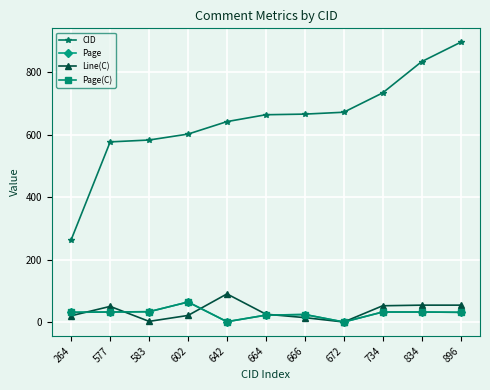

What is the total value across all series at 602?

751